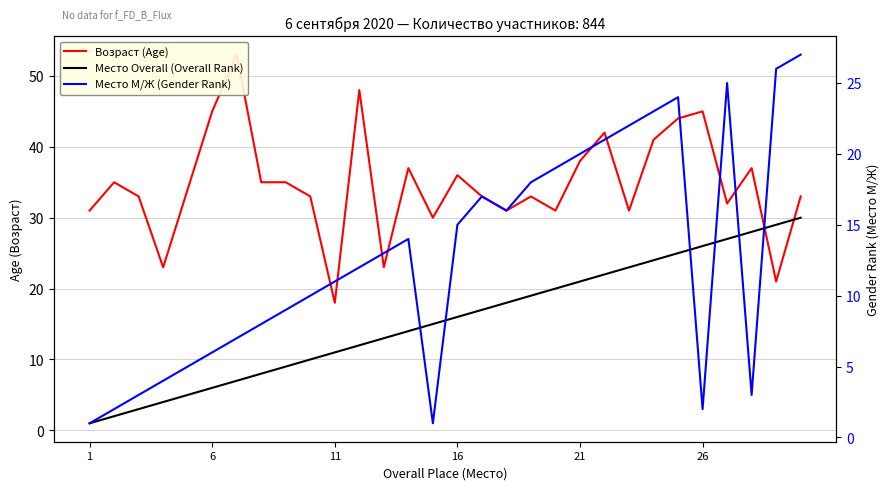

At which label does Место М/Ж (Gender Rank) reach its minimum?

1